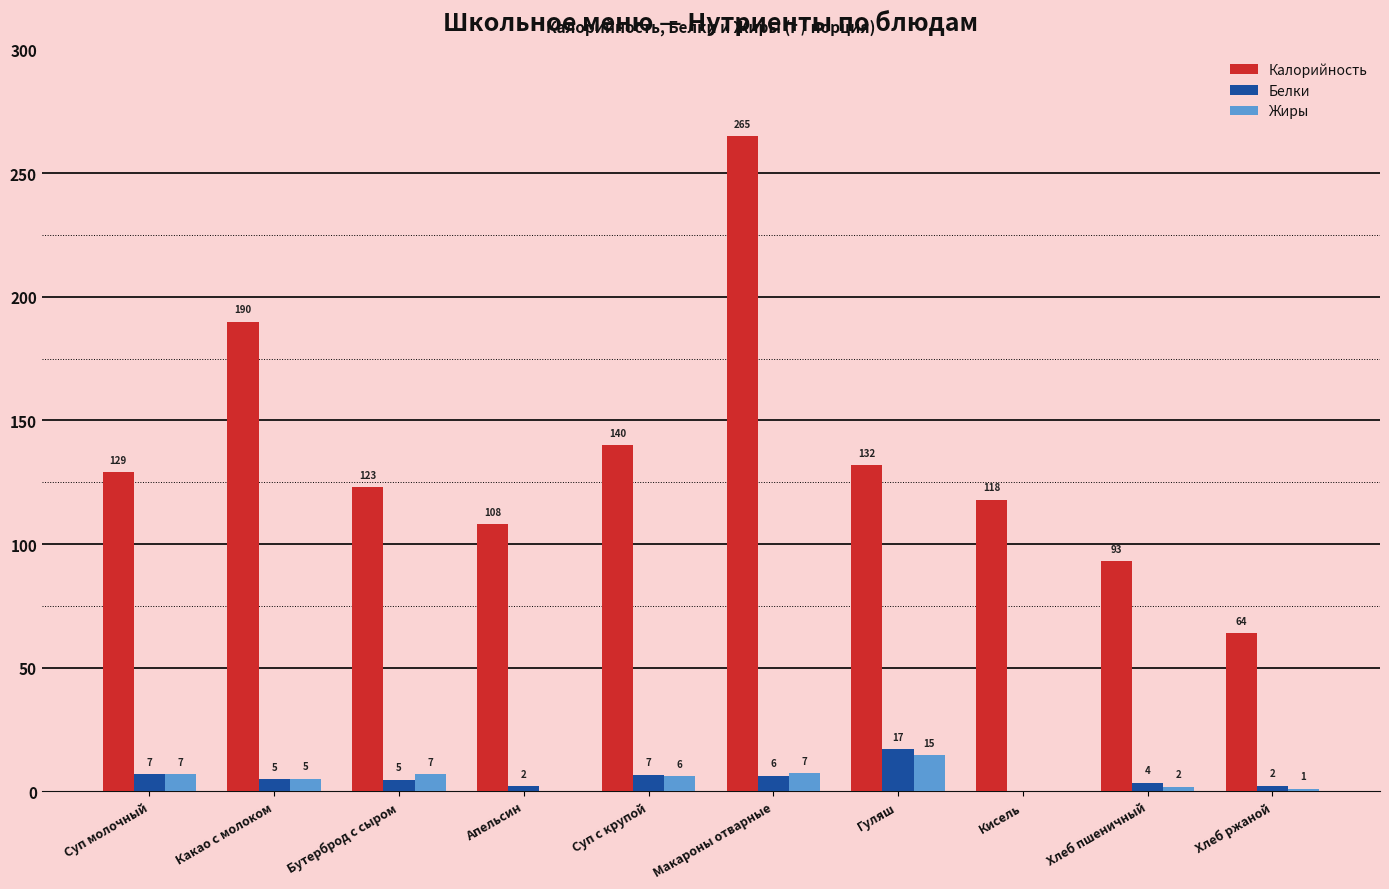

What is the greatest value displayed?

265.0